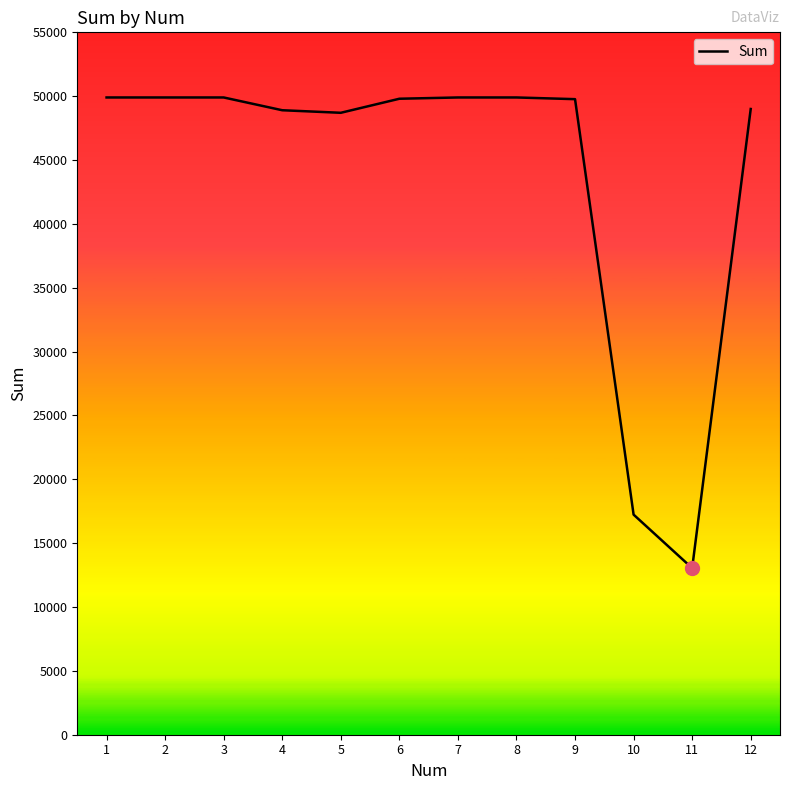

The value at 6 is 49800.0. True or false?

True